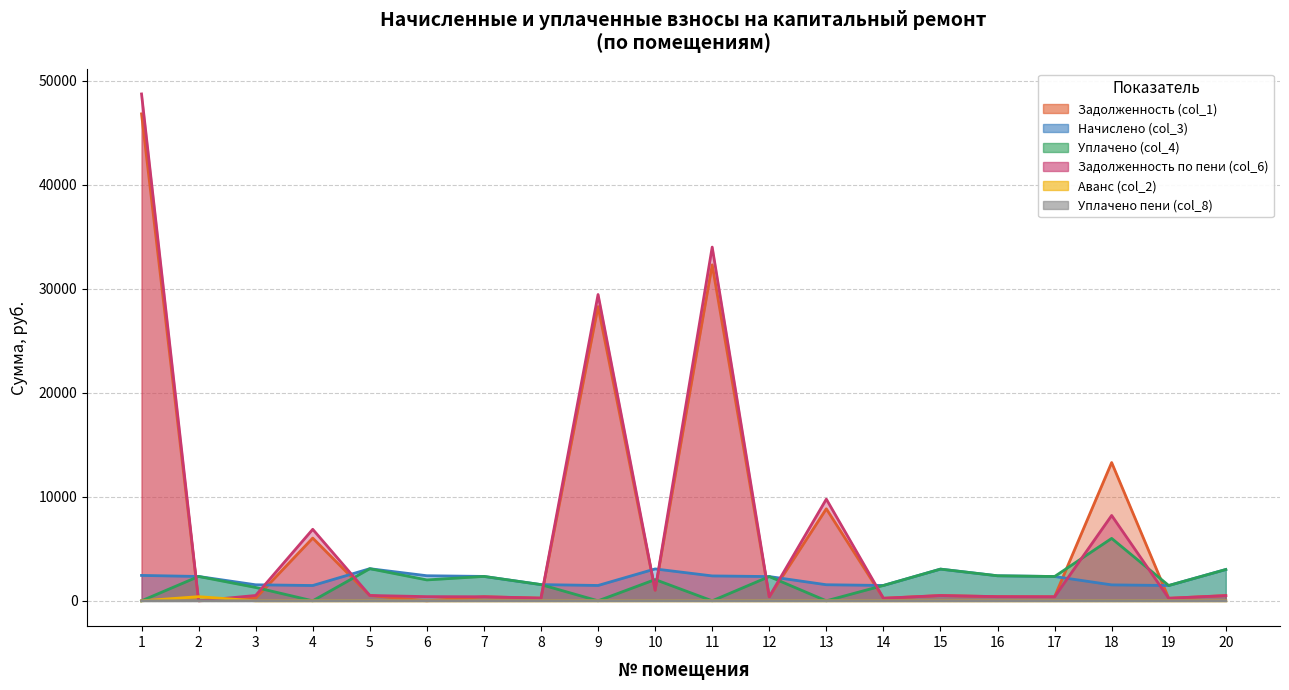

What are all the series names shown in the legend?

Задолженность (col_1), Начислено (col_3), Уплачено (col_4), Задолженность по пени (col_6), Аванс (col_2), Уплачено пени (col_8)